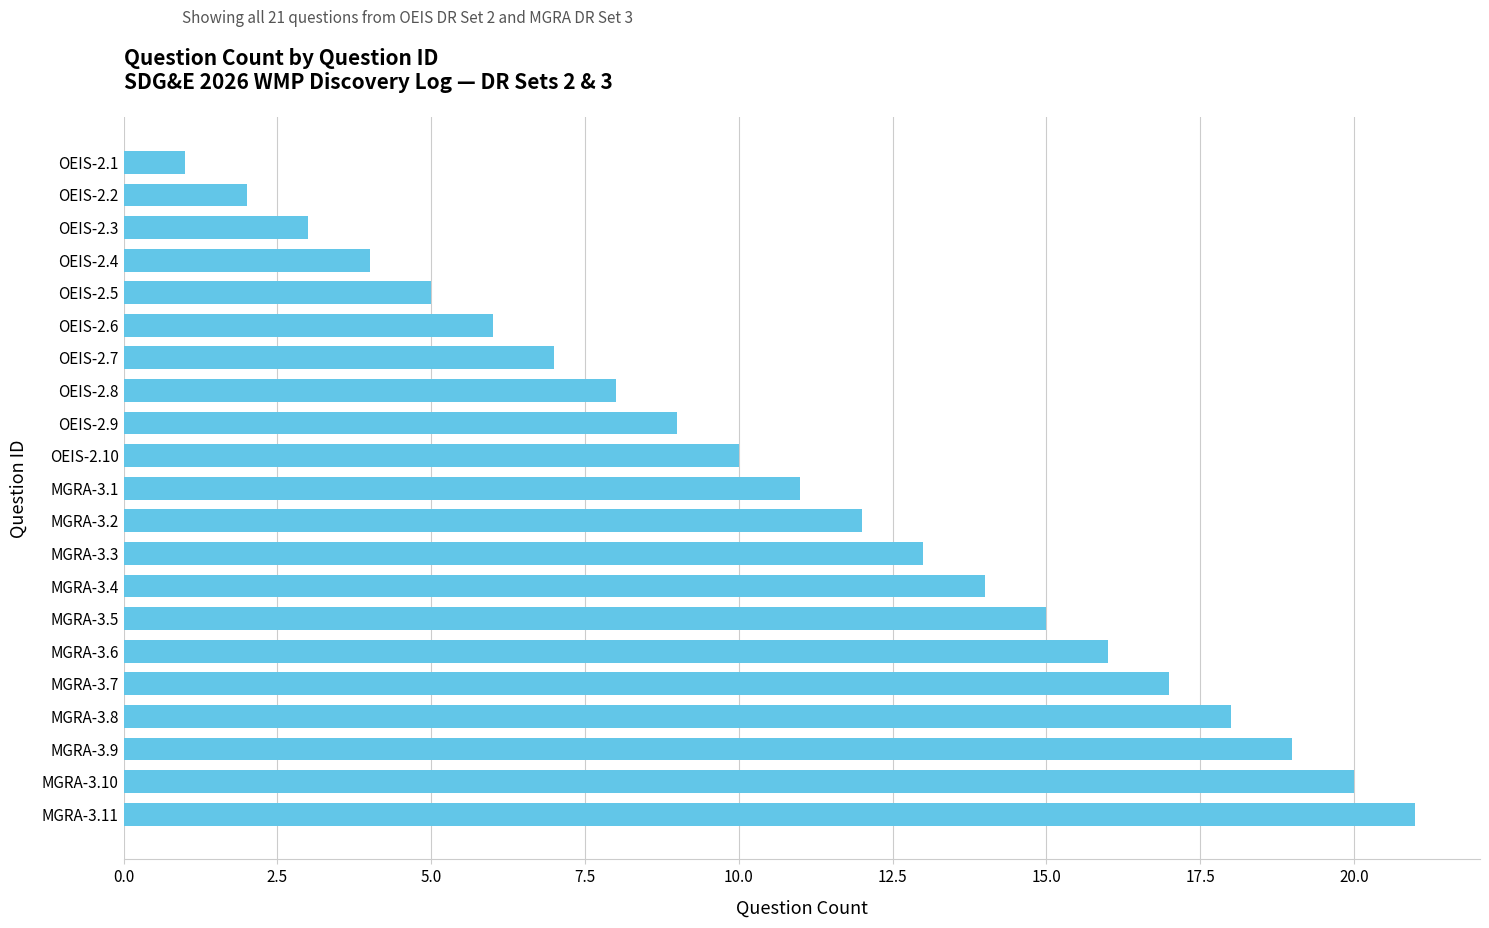

At which category does the chart reach its peak across all series?

MGRA-3.11